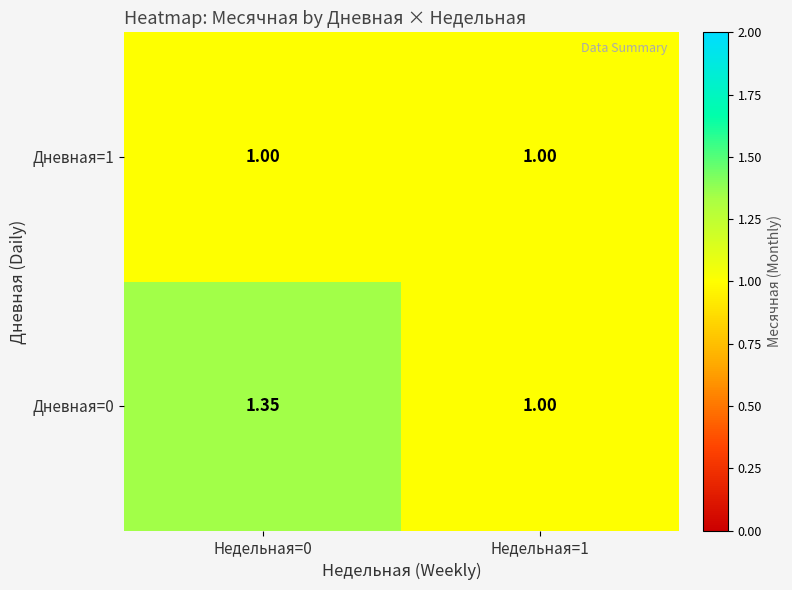

Is the value of Дневная=1 at Недельная=1 greater than the value of Дневная=0 at Недельная=0?

No